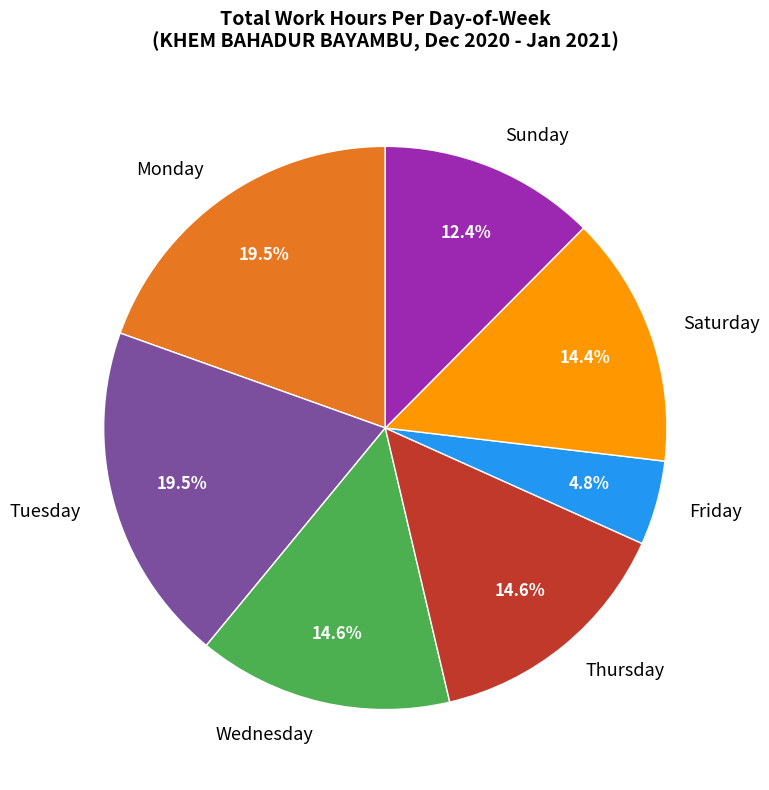

Which has a higher value, Tuesday or Wednesday?

Tuesday